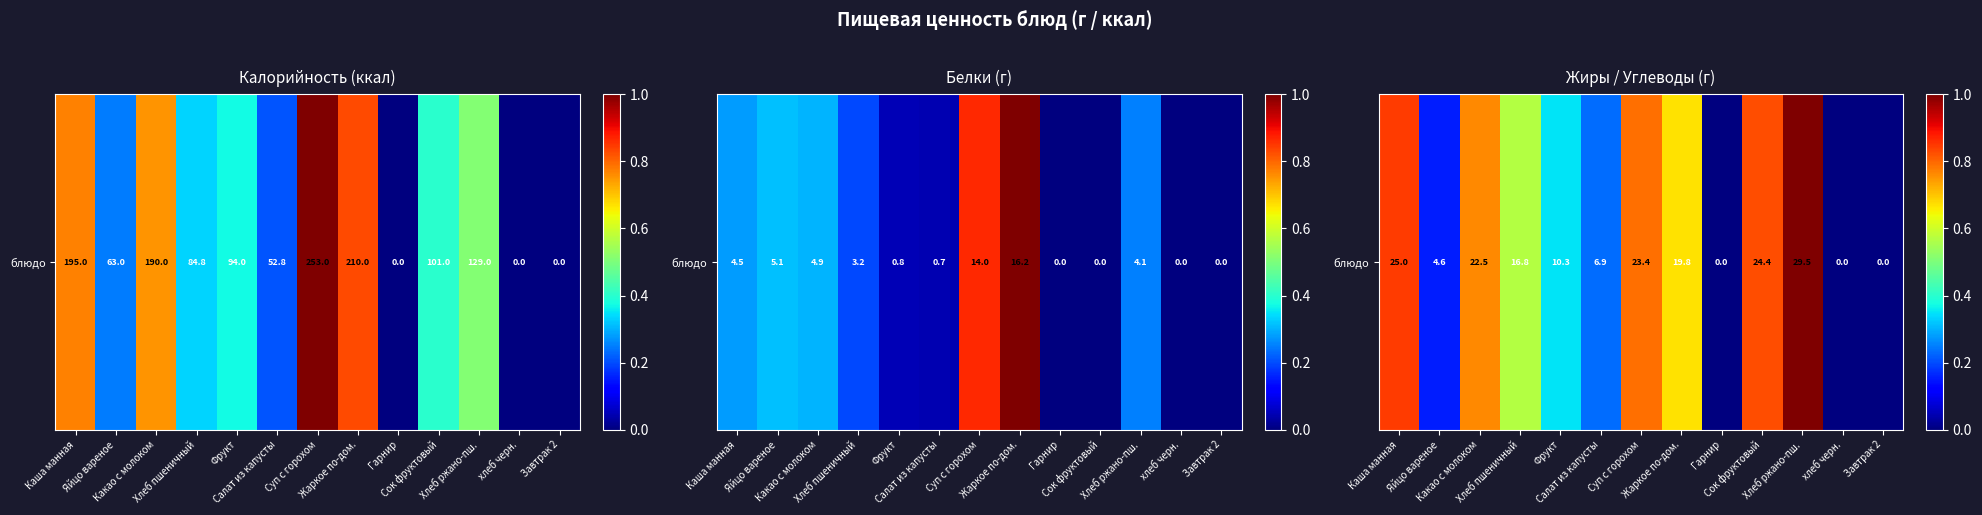

The chart shows a value of 0.3 at Фрукт. True or false?

True